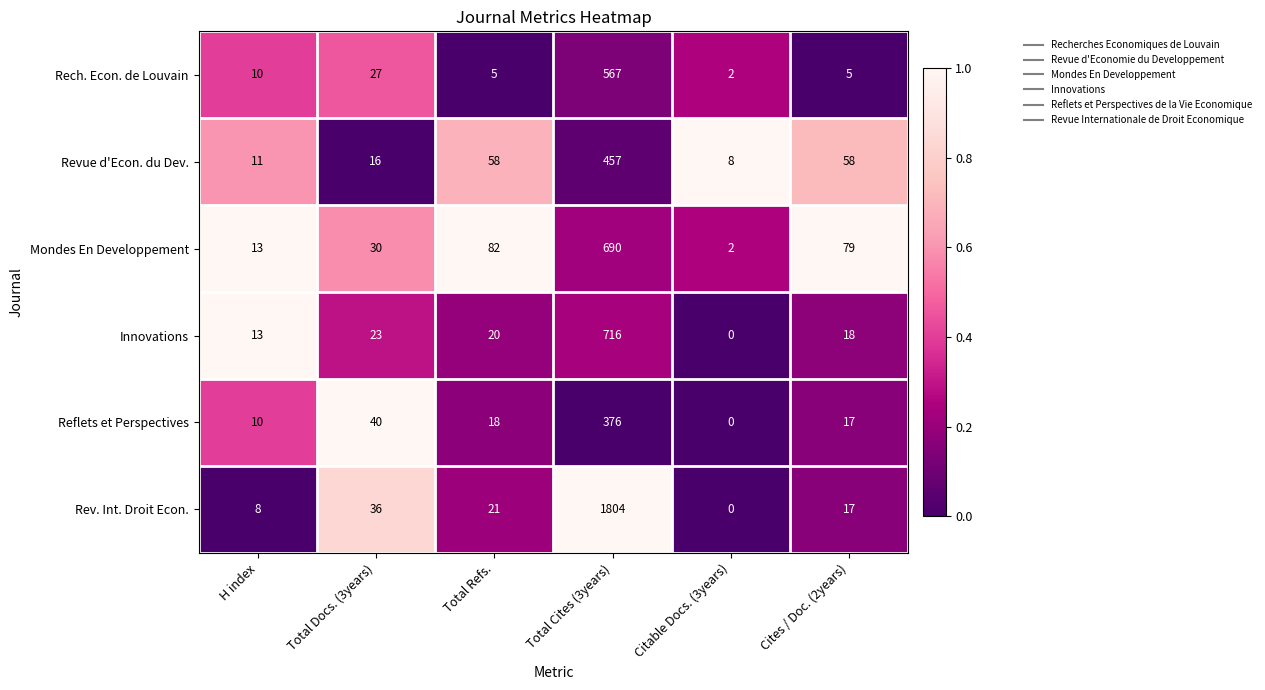

What is the difference between the highest and lowest values at Total Refs.?

77